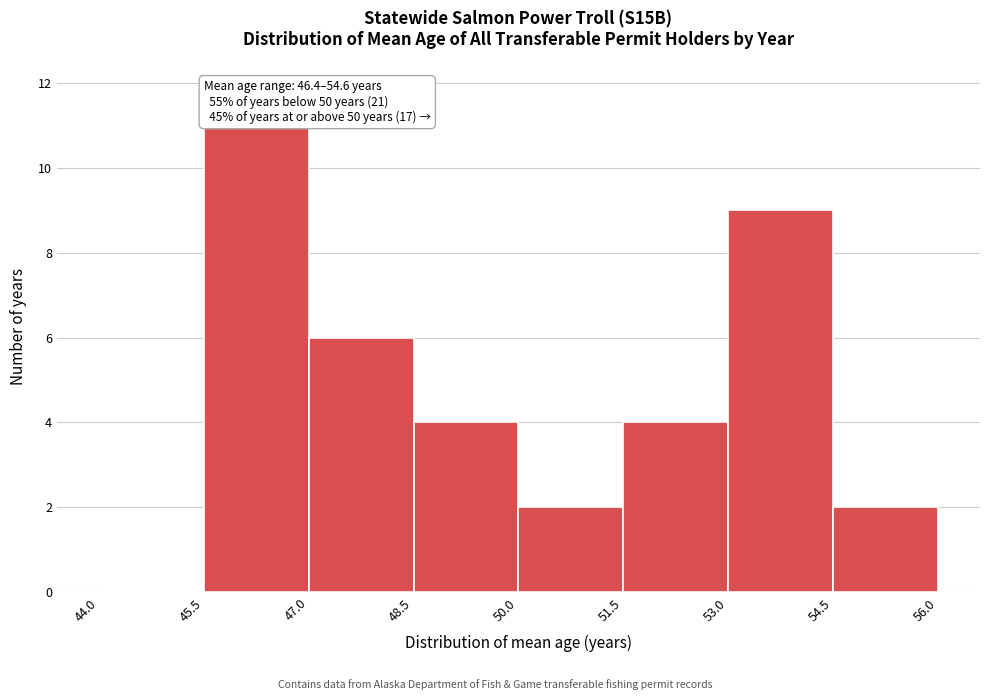

Which range on the x-axis has the tallest bar?

45.5 to 47.0